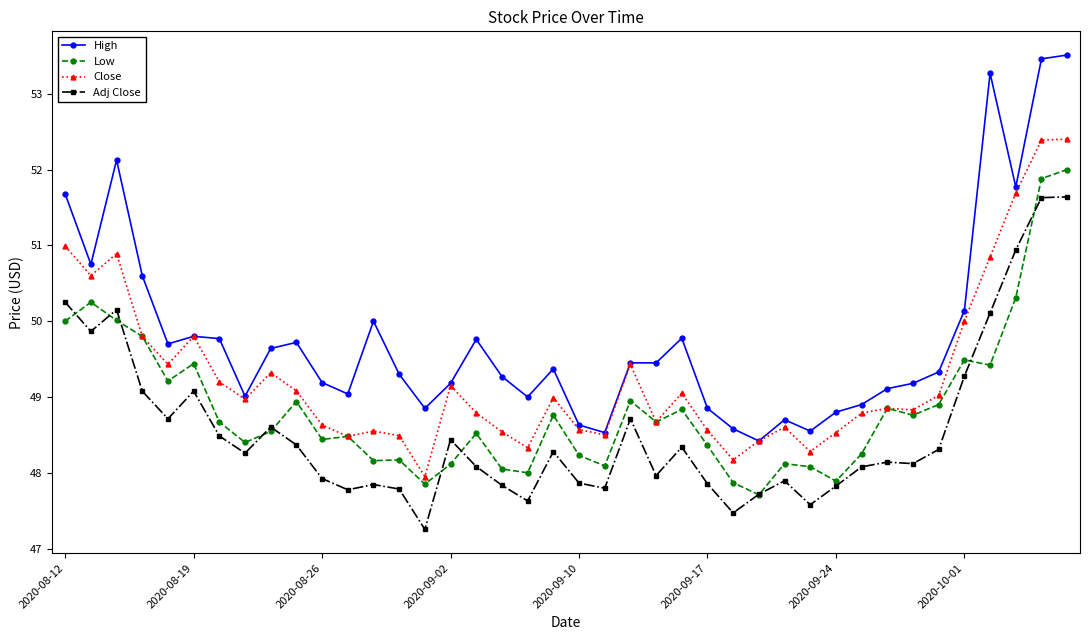

Which series has the largest total across all categories?

High